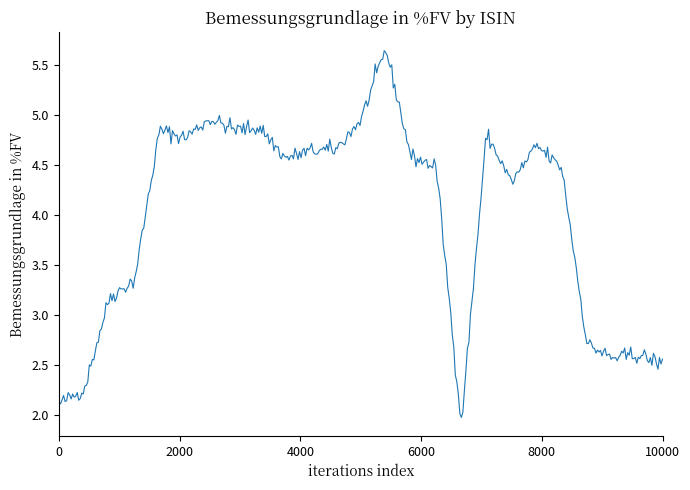

What is the minimum value shown in the chart?

2.0